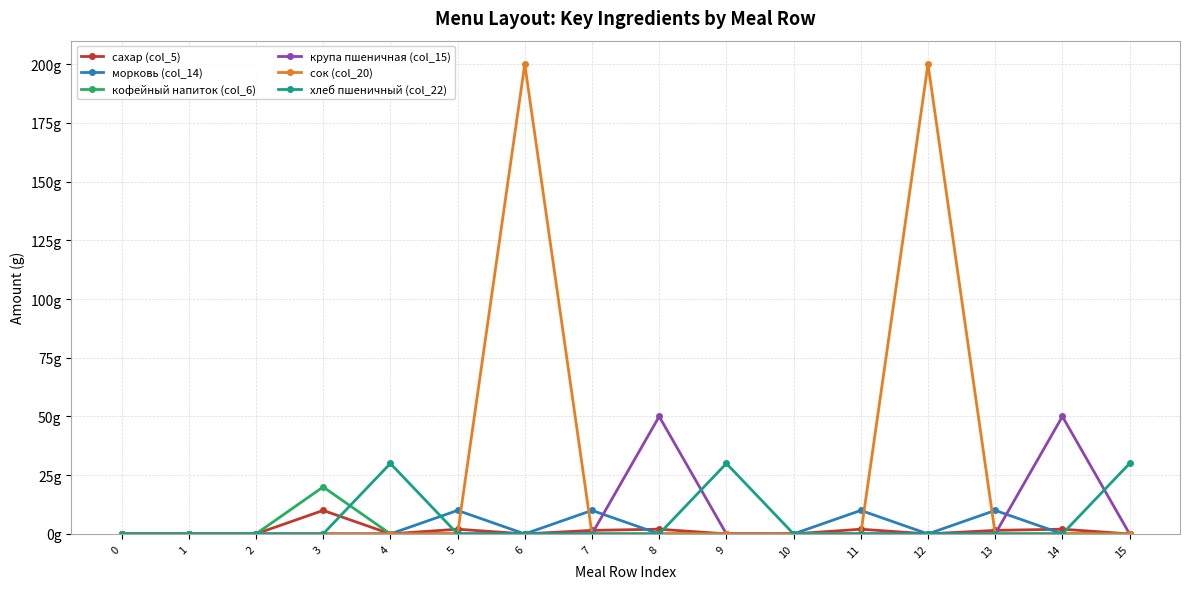

Rank the series at 10 from lowest to highest value.

сахар (col_5), морковь (col_14), кофейный напиток (col_6), крупа пшеничная (col_15), сок (col_20), хлеб пшеничный (col_22)